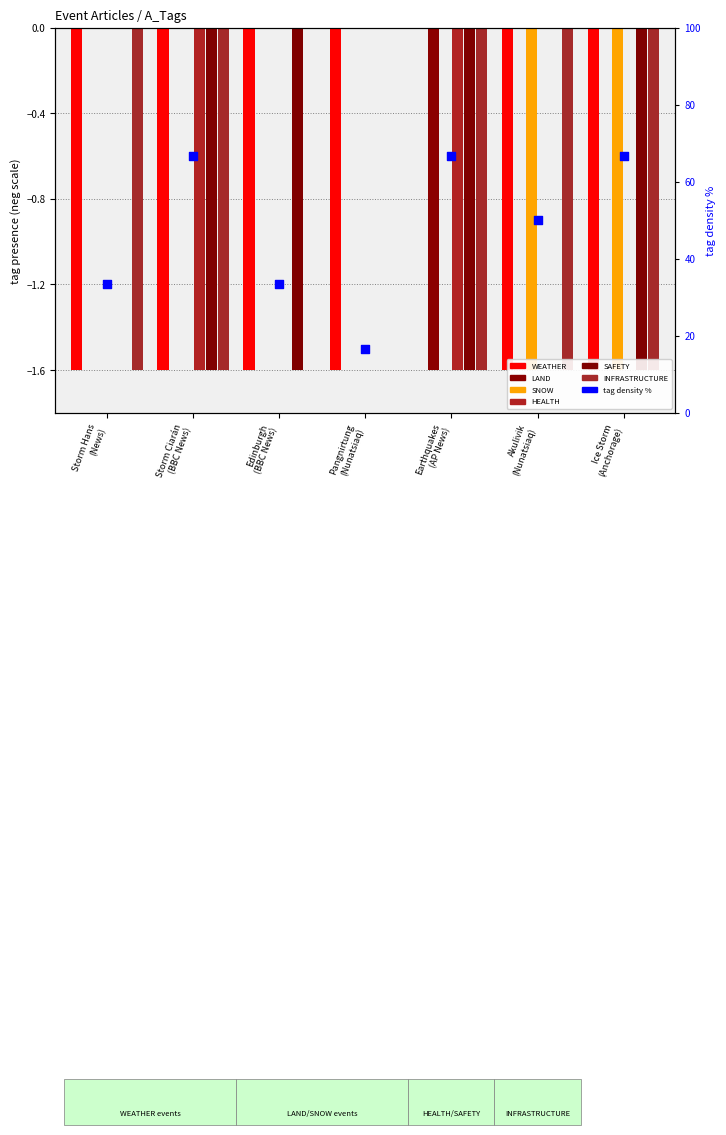

Which series contains the lowest Y value?

WEATHER